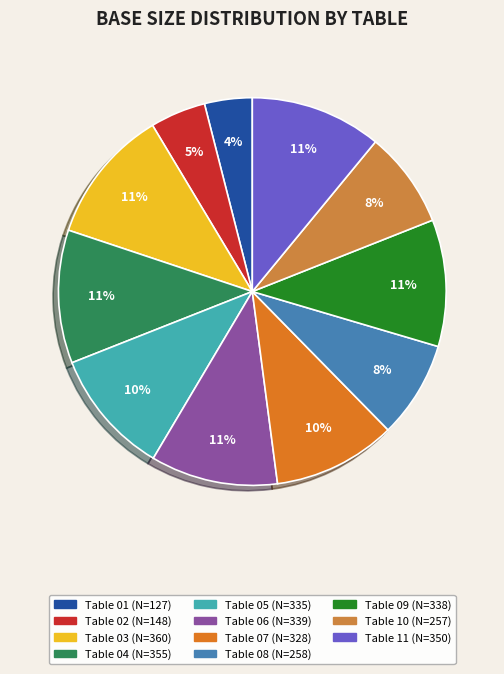

Does any single category account for the majority?

No